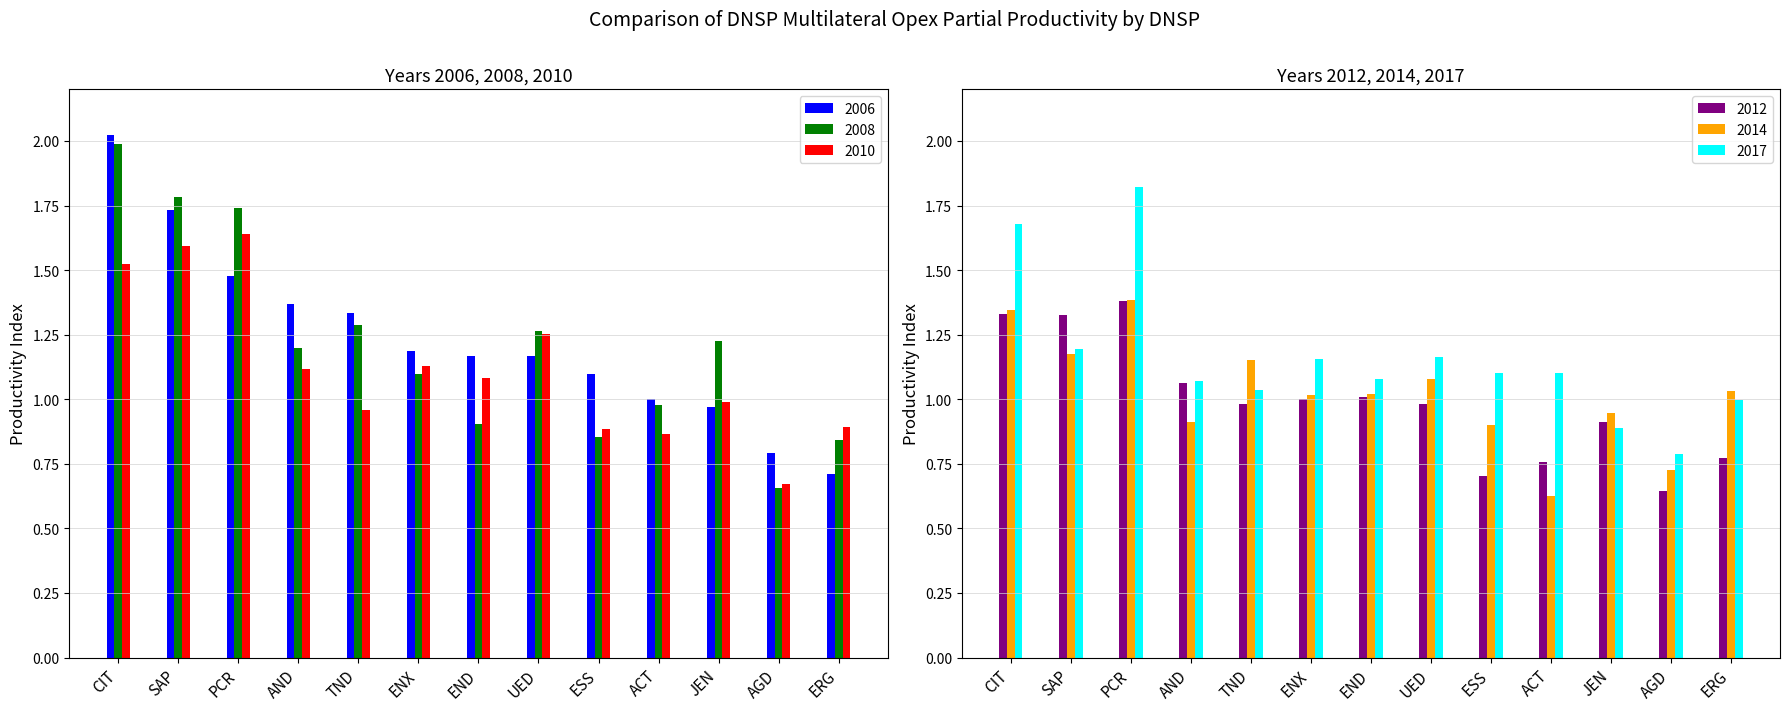

What is the label of the 8th bar from the right?

ENX